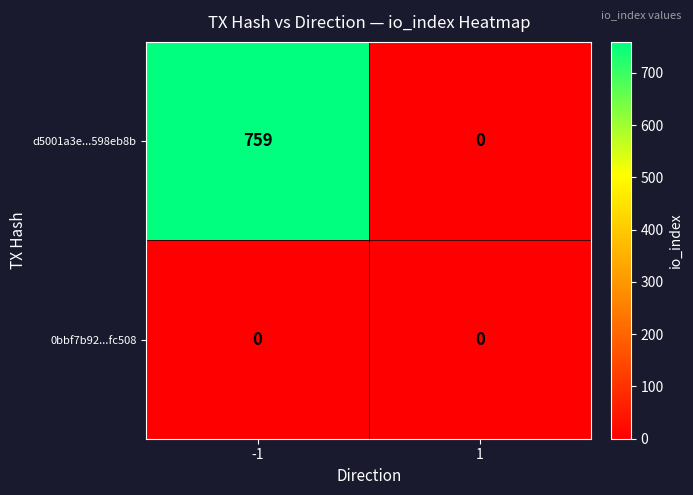

What is the average value of the d5001a3e...598eb8b series?

380